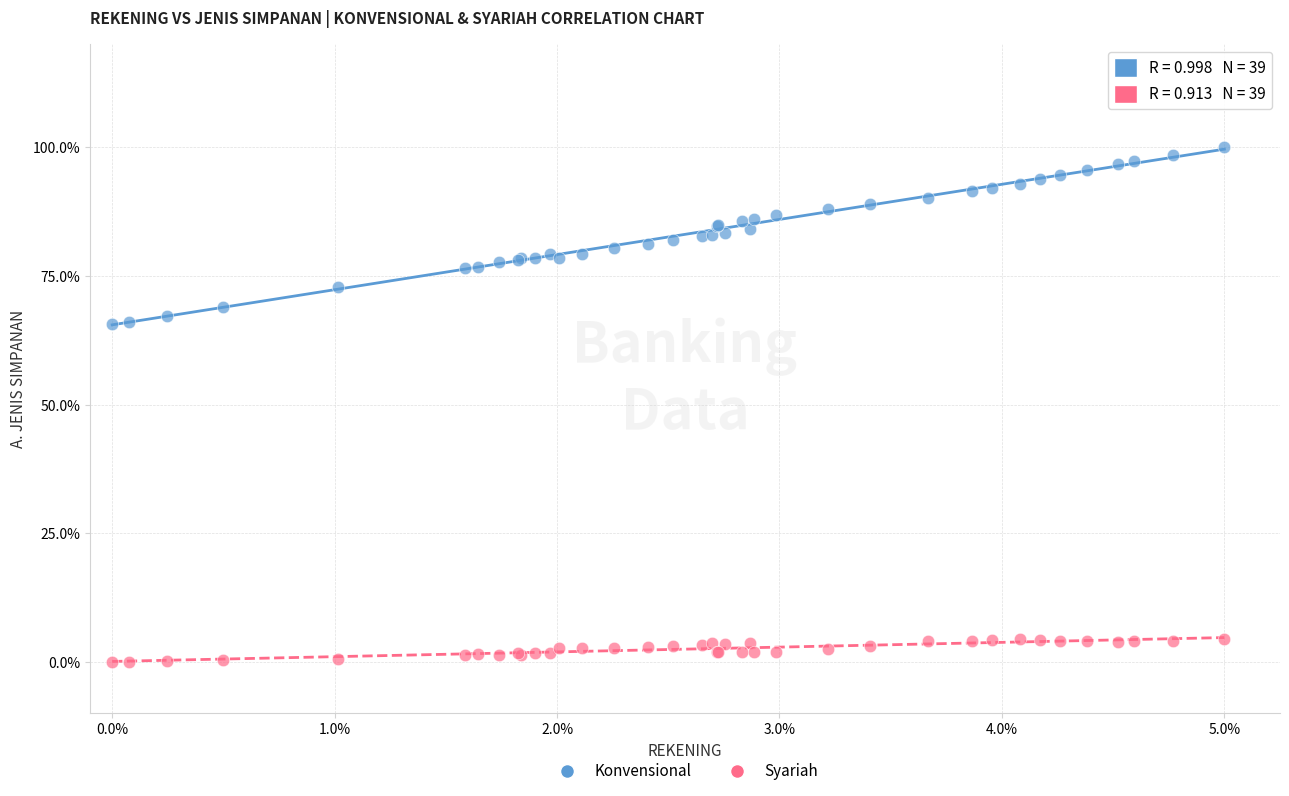

Which series reaches the maximum Y coordinate?

Konvensional